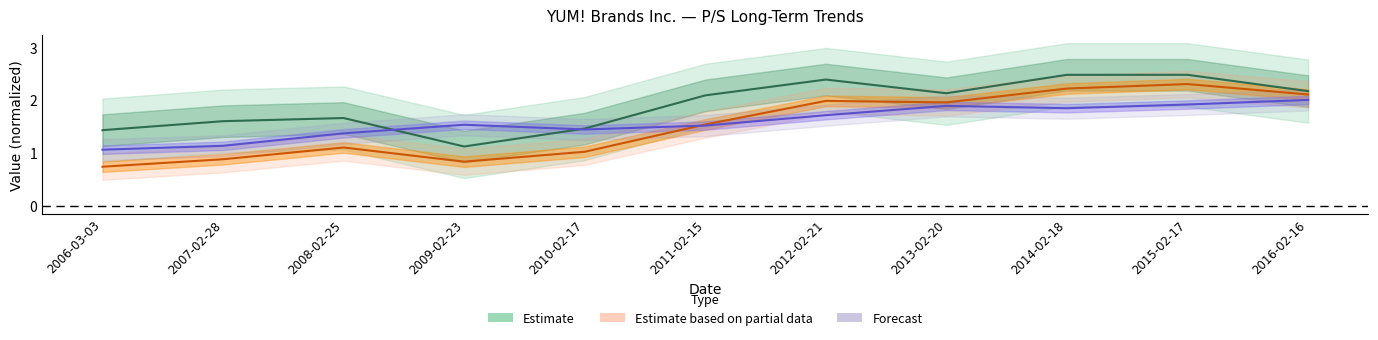

Is it true that Price equals 0.5 at 2007-02-28?

False